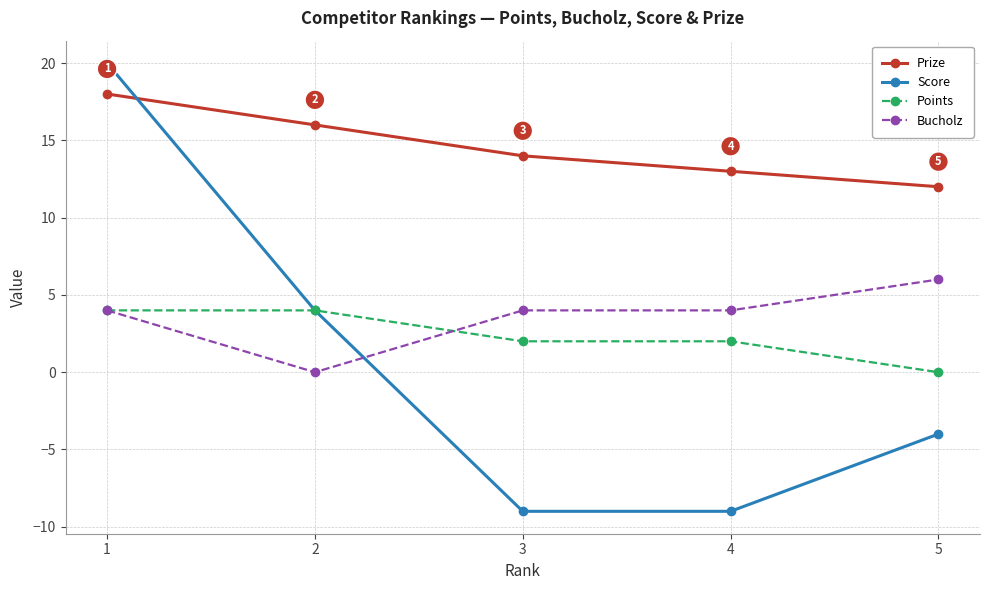

The value of Score at 4 is -9. True or false?

True